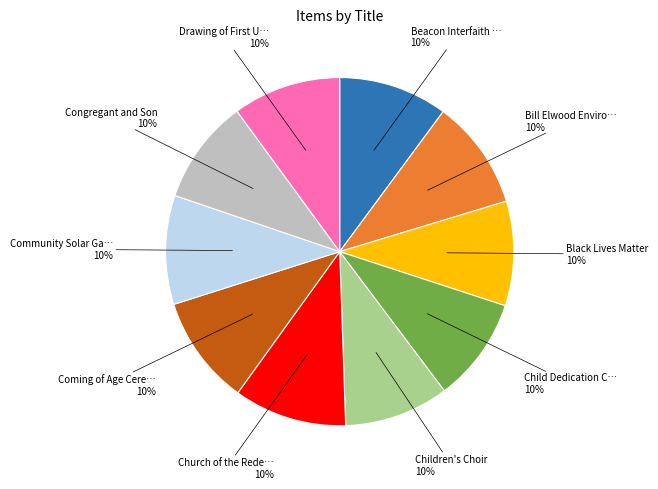

To the nearest percent, what is the average slice percentage?

10%